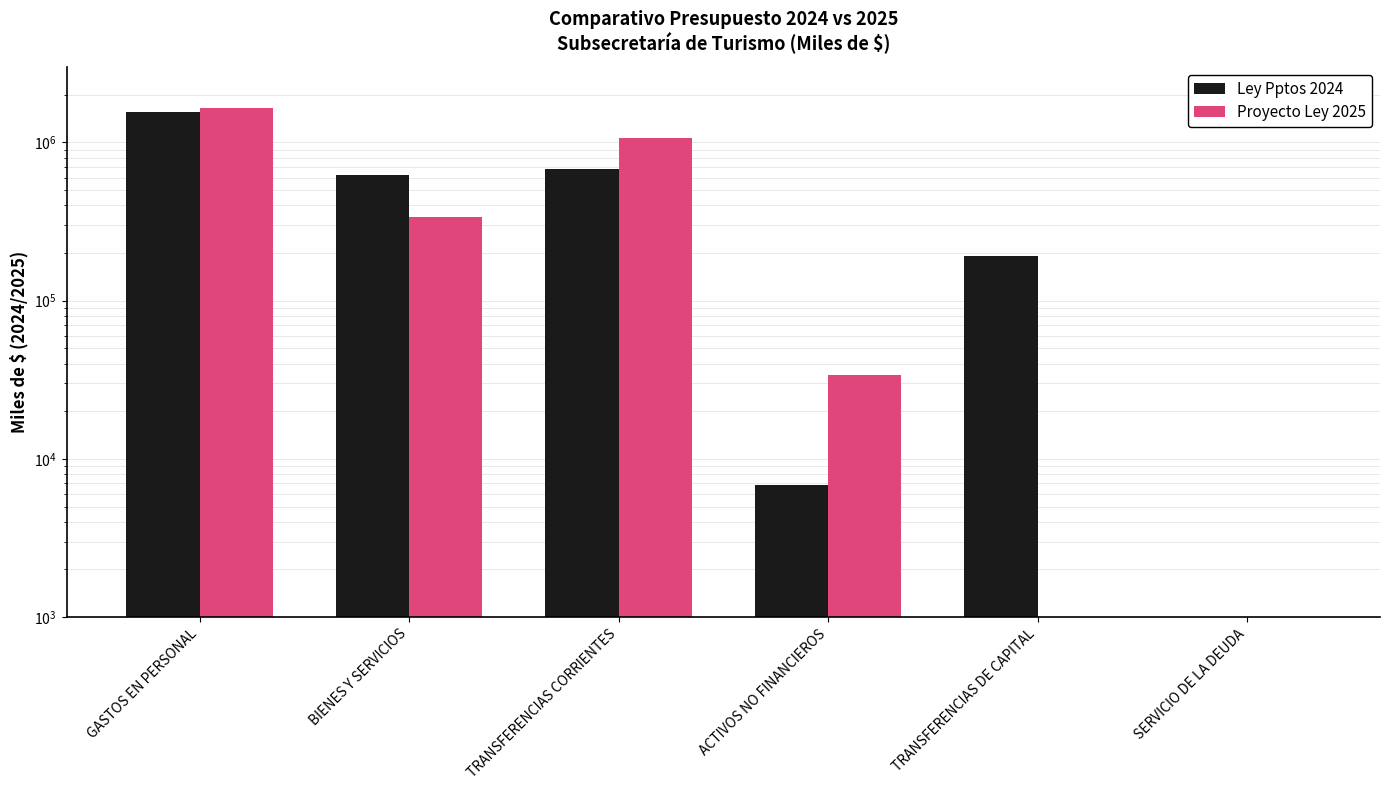

At which label is Proyecto Ley 2025 closest to 820833?

TRANSFERENCIAS CORRIENTES